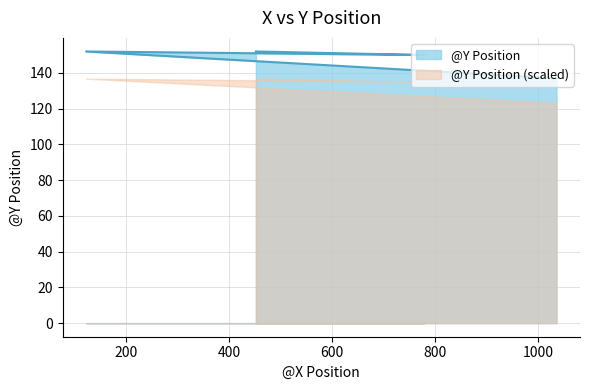

Reading left to right, transcribe all the data shown in this chart.

452=152	779=150	122=152	1036=137